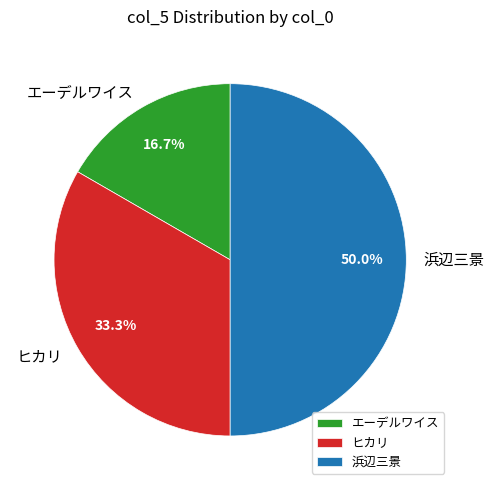

Does ヒカリ represent more than half of the total?

No